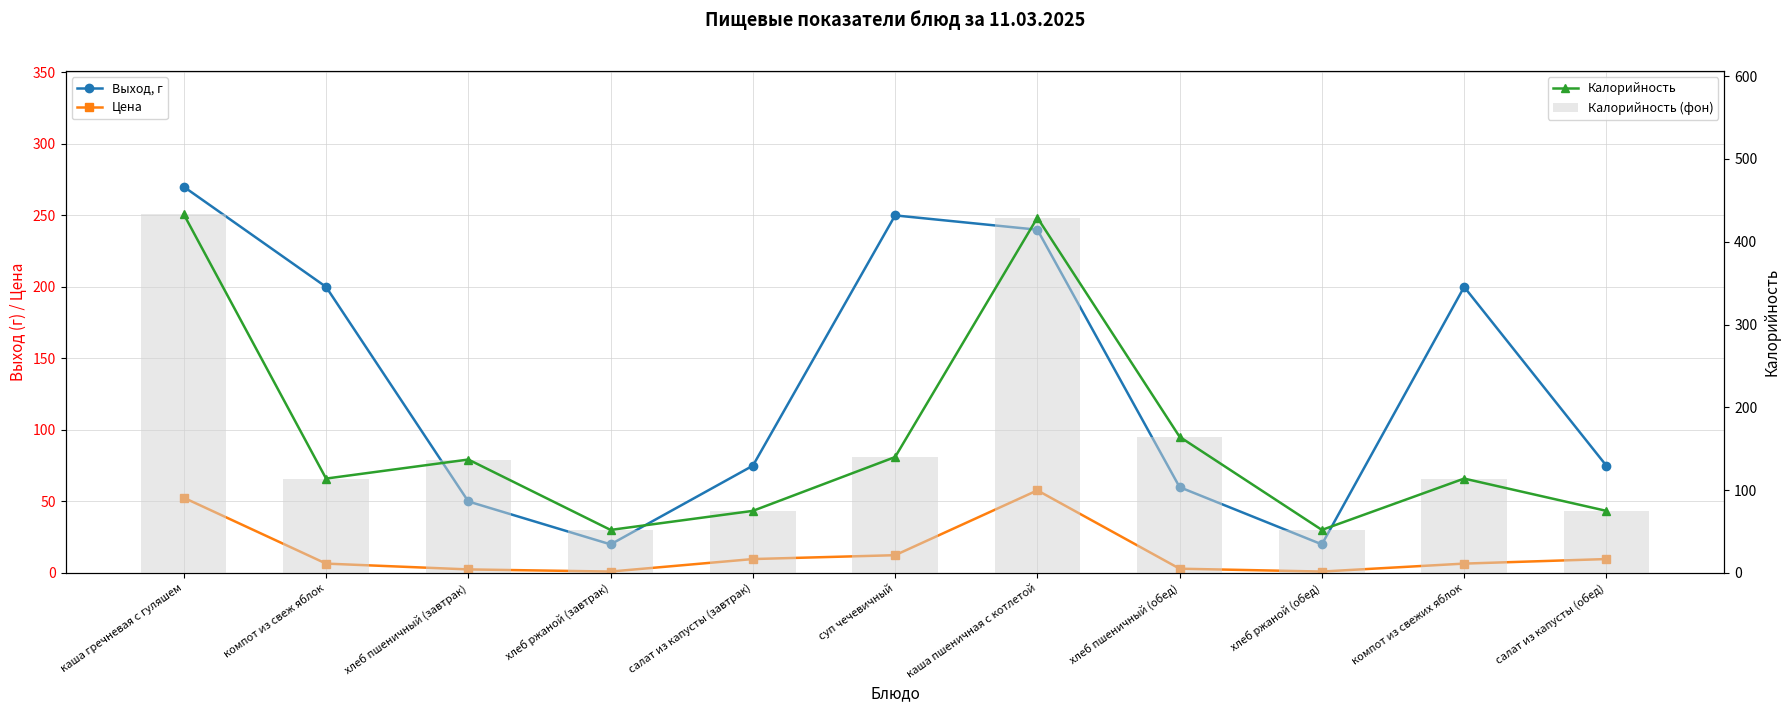

What is the total value across all series at салат из капусты (завтрак)?

234.7